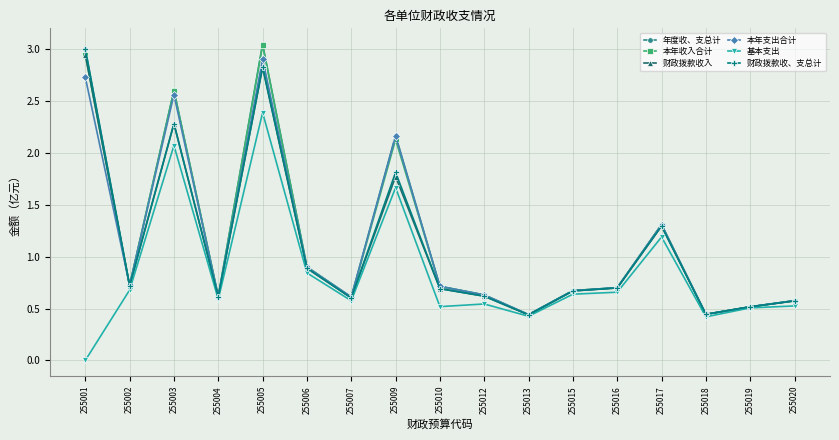

Is it true that 本年收入合计 equals 0.7 at 255010?

True